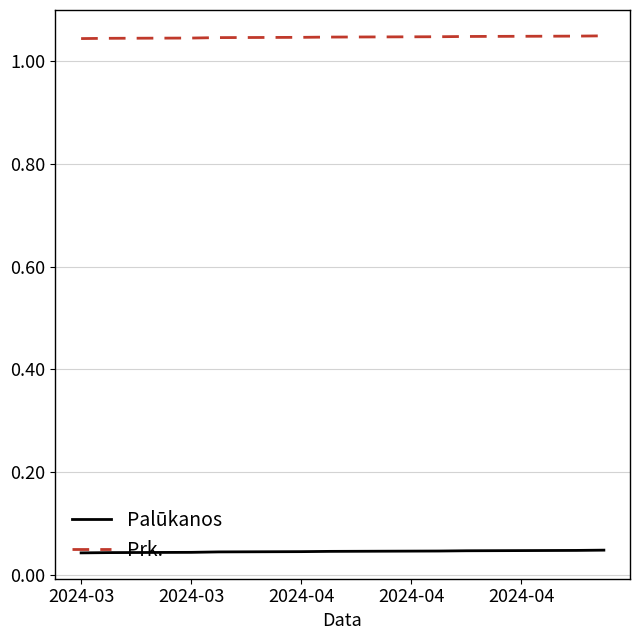

List the series in order of their overall mean, highest first.

Prk., Palūkanos